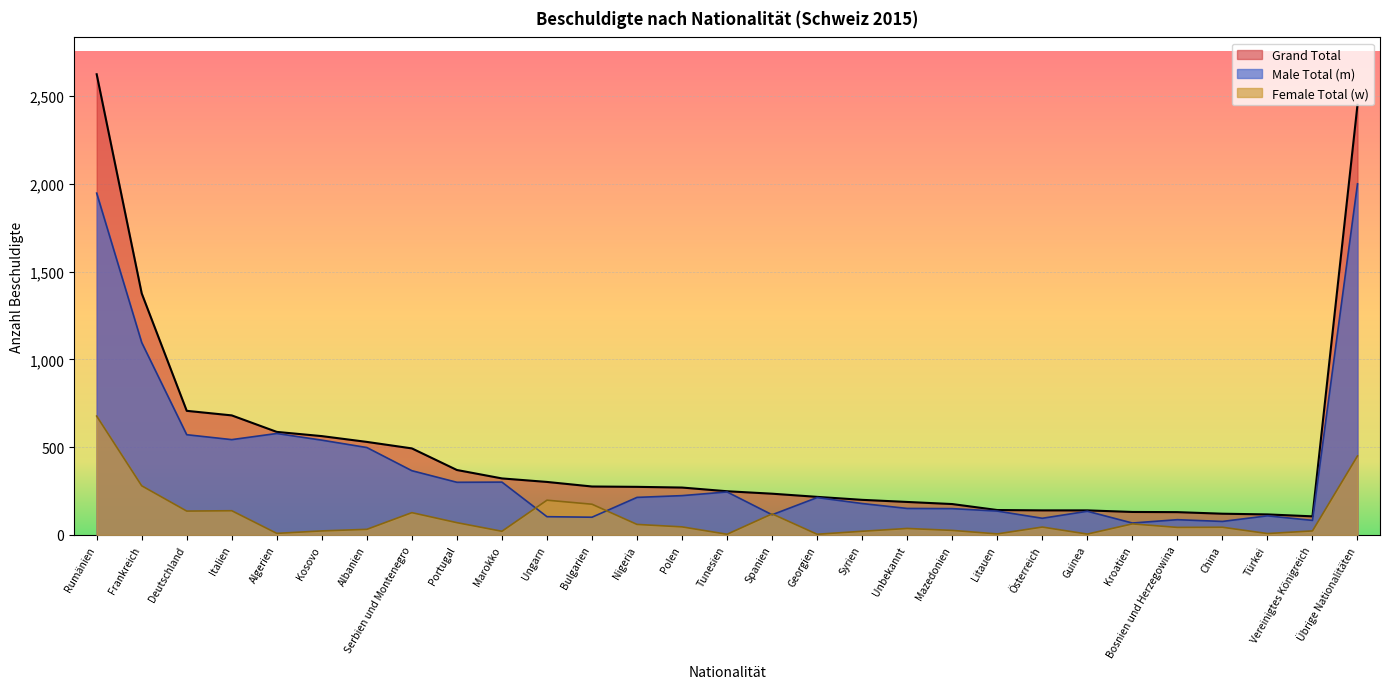

The Female Total (w) series shows 33 at Vereinigtes Königreich. True or false?

False